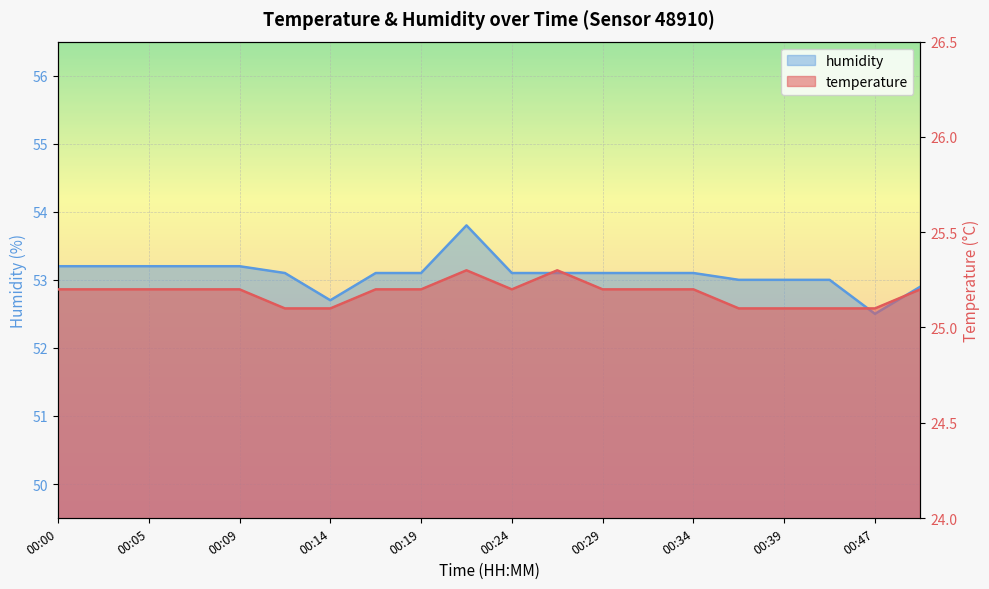

Which series has the largest total across all categories?

humidity